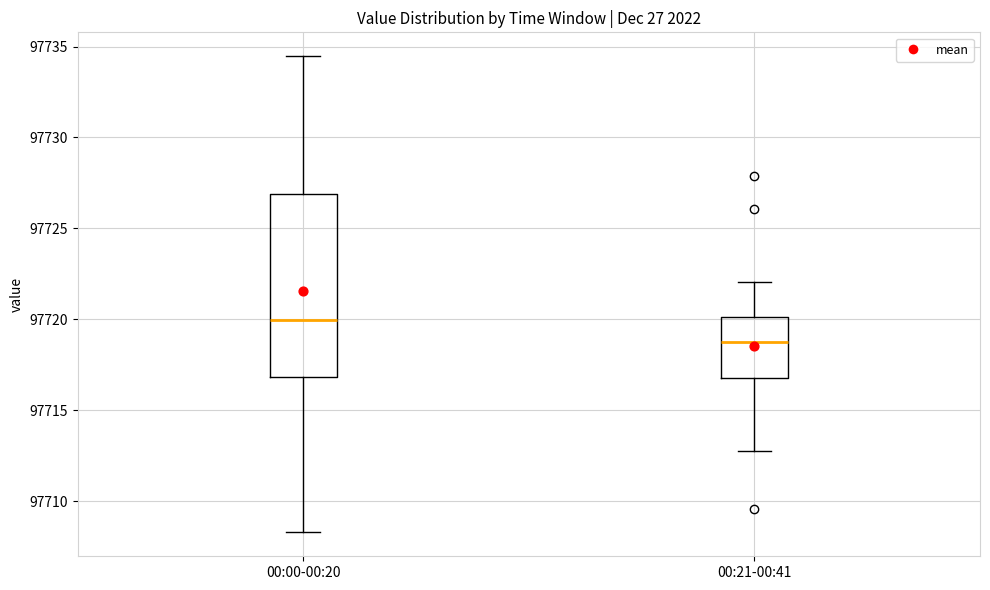

Which box's median line is the lowest?

00:21-00:41